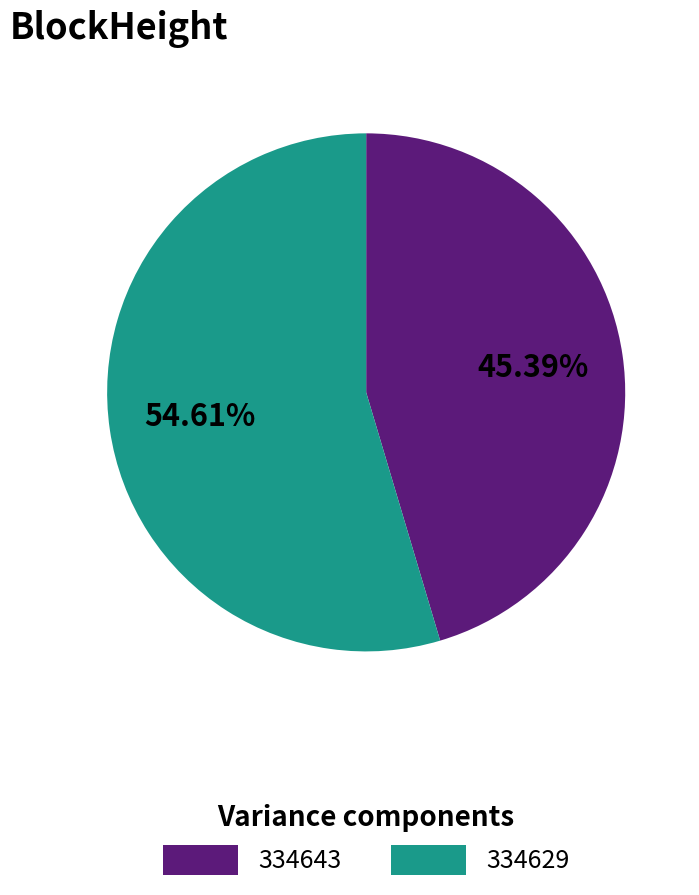

What is the total percentage of 334629 and 334643?

100.0%